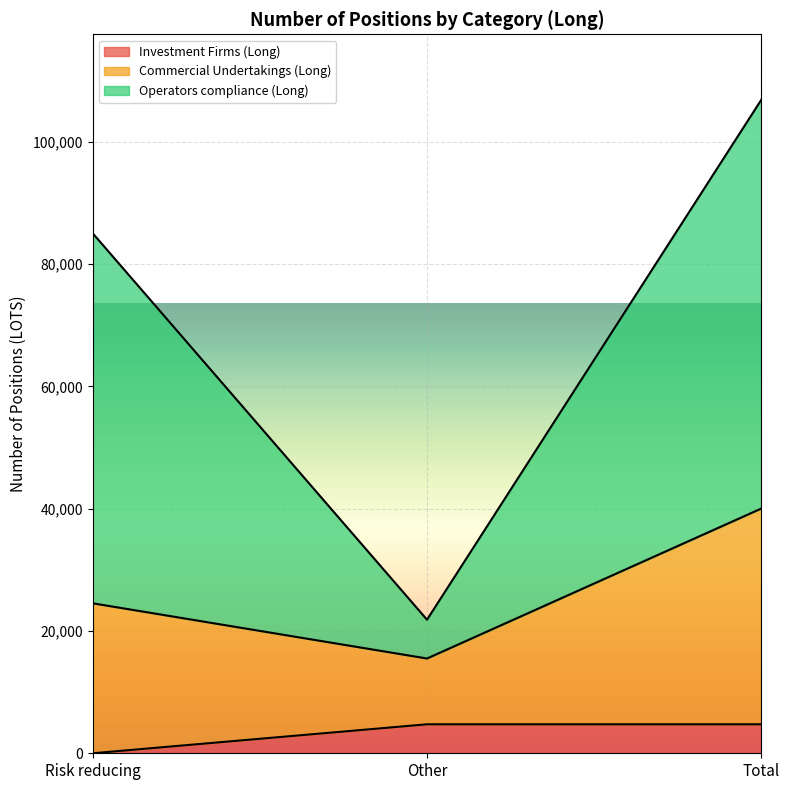

How many categories are shown in the chart?

3